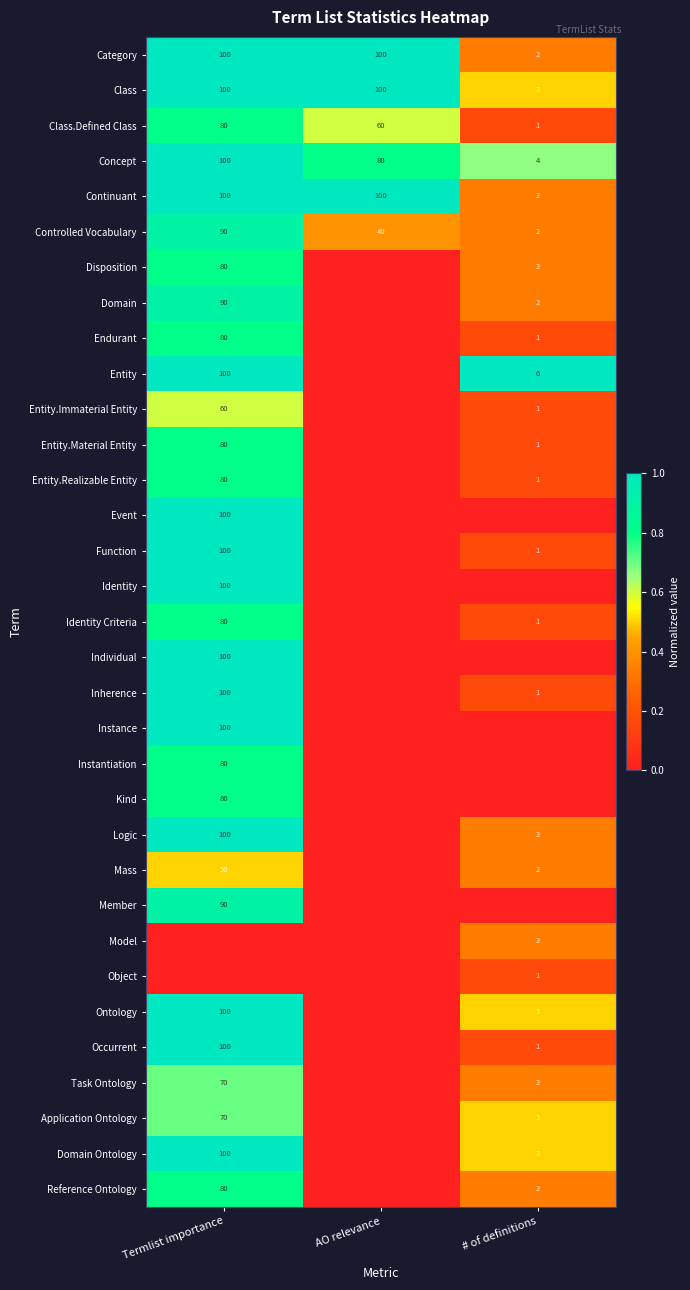

Count the Class.Defined Class values in the range 1 to 80.

3